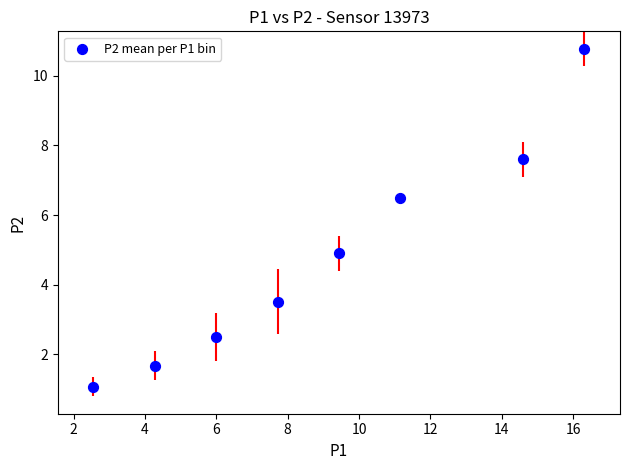

What is the average X value?

9.0